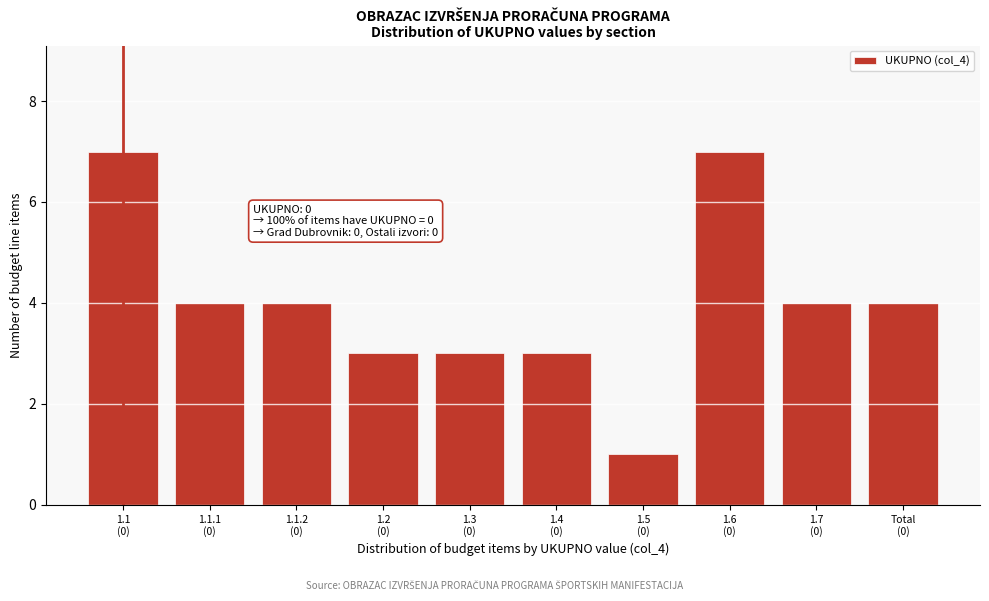

Reading left to right, transcribe all the data shown in this chart.

7	4	4	3	3	3	1	7	4	4